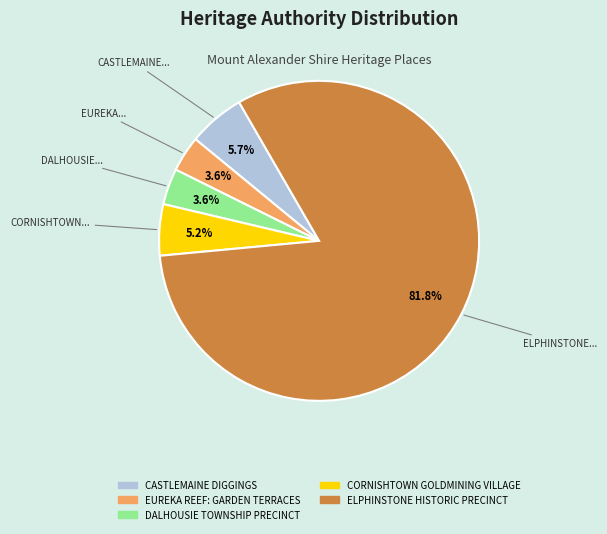

What percentage is NOT represented by CORNISHTOWN GOLDMINING VILLAGE?

94.8%